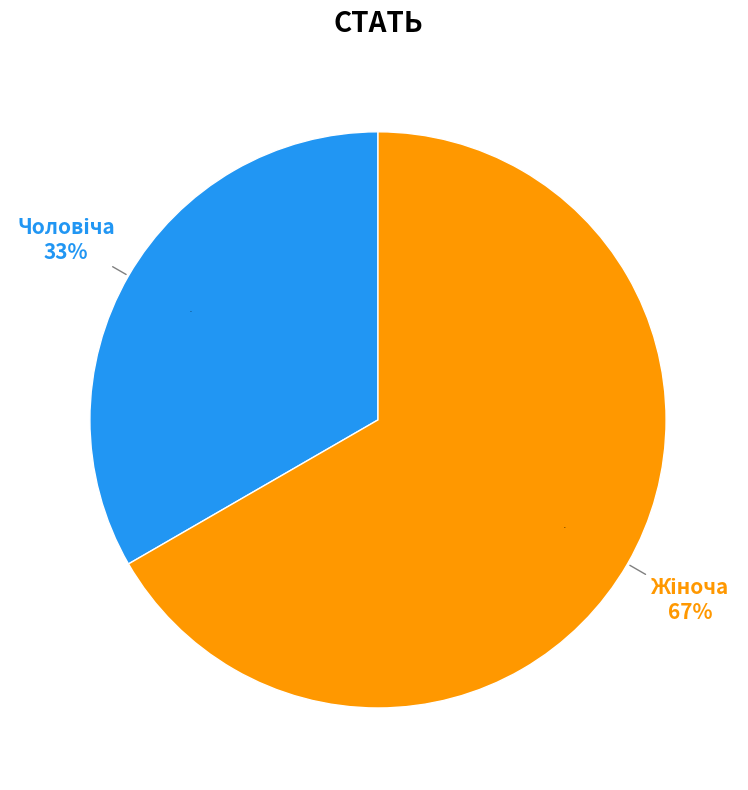

Count the number of slices in the pie.

2